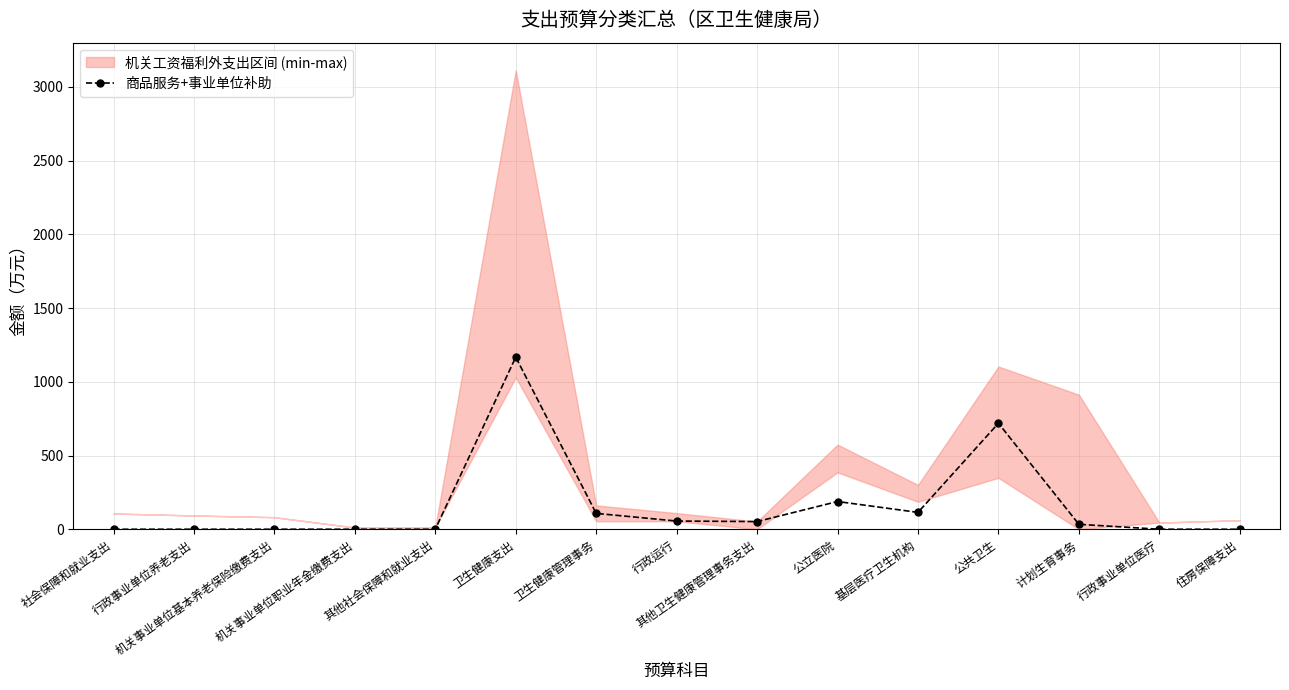

How many interior local peaks (higher than both neighbors) does the data have?

3